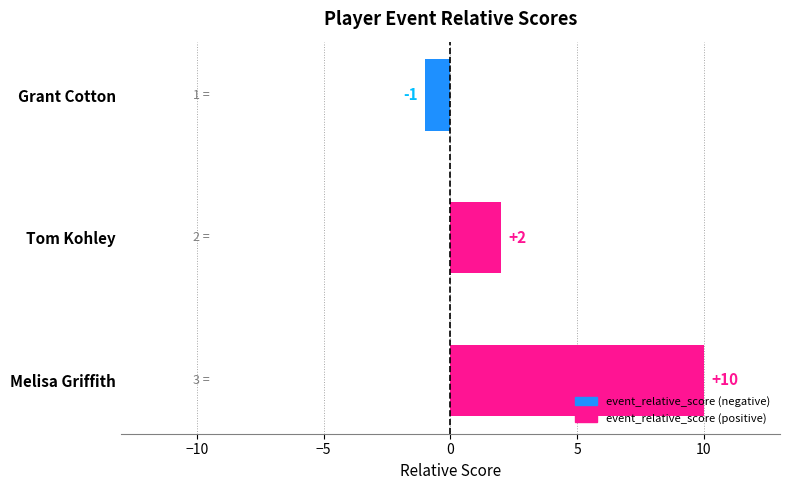

What is the change in value from Grant Cotton to Tom Kohley?

+3